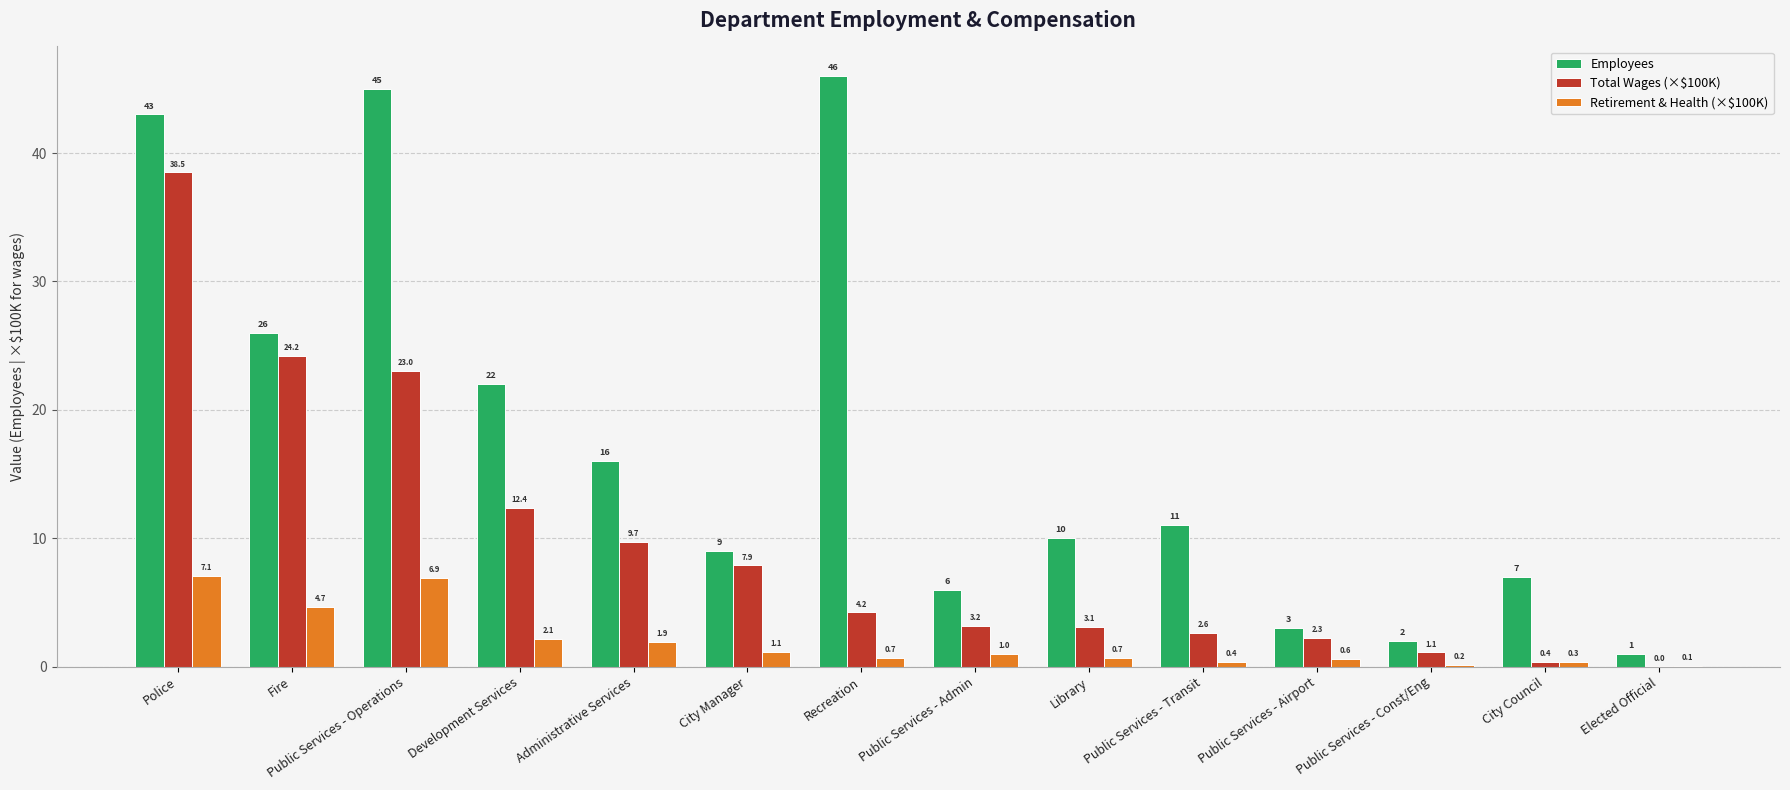

What is the average value of the Total Wages (×$100K) series?

9.5